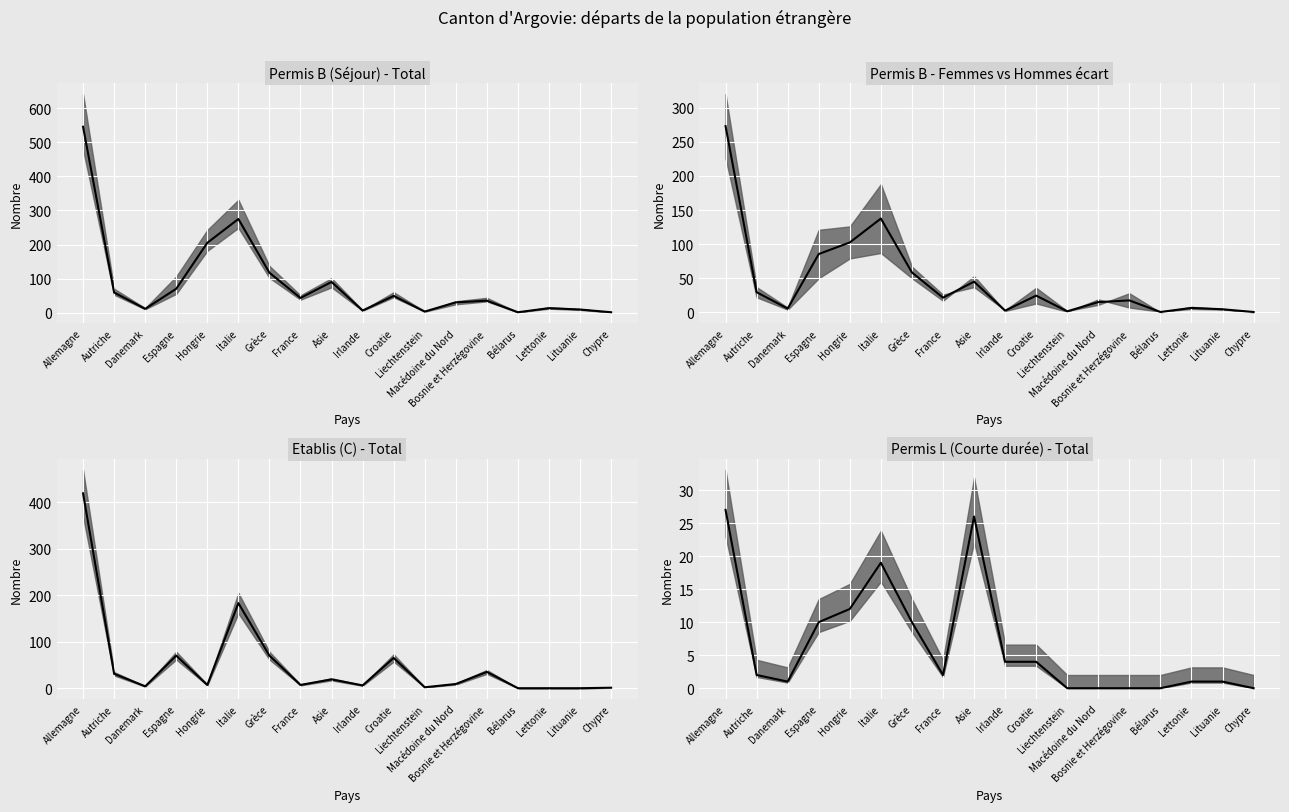

At which category does the chart reach its minimum across all series?

Liechtenstein